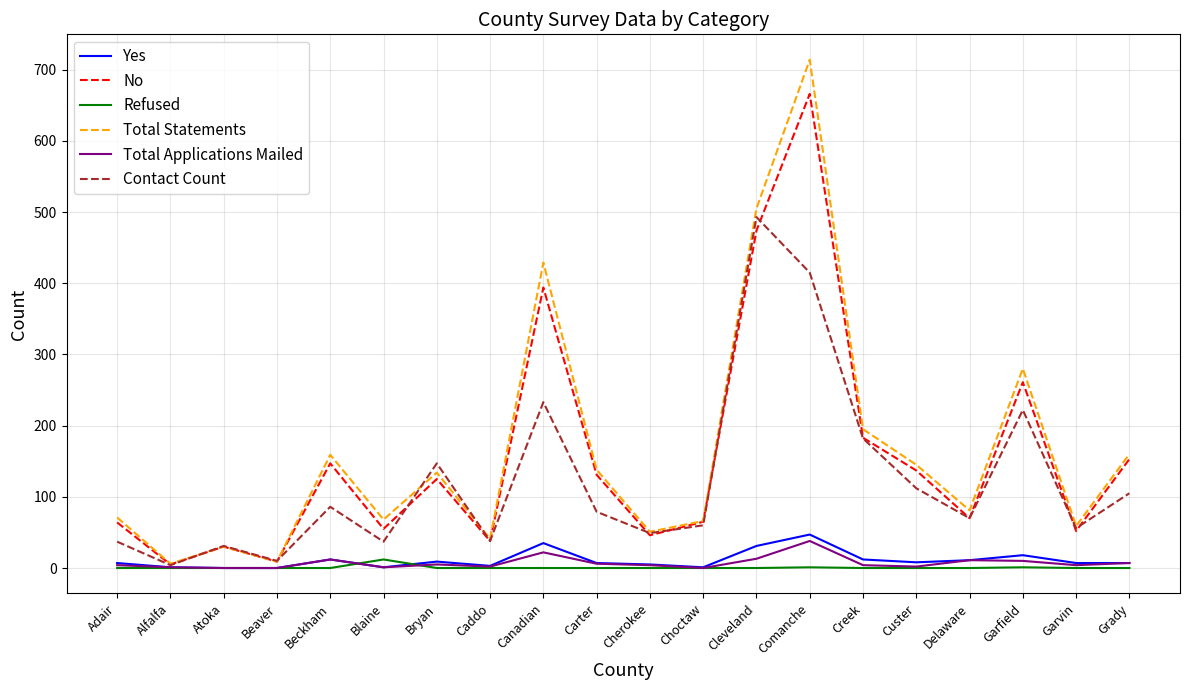

What are all the series names shown in the legend?

Yes, No, Refused, Total Statements, Total Applications Mailed, Contact Count